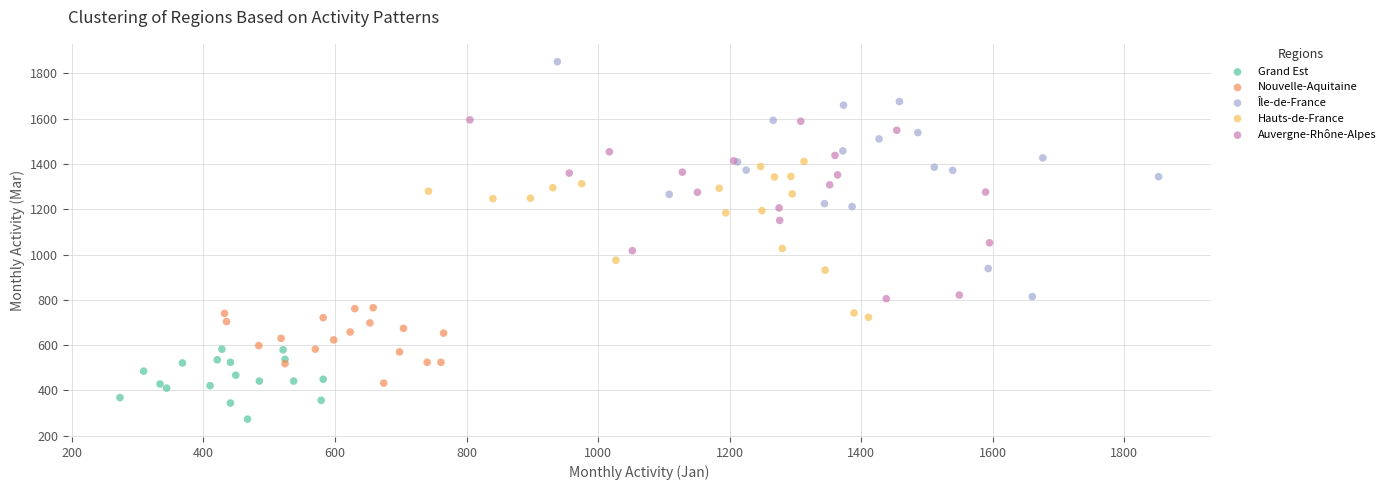

What are all the series names shown in the legend?

Grand Est, Nouvelle-Aquitaine, Île-de-France, Hauts-de-France, Auvergne-Rhône-Alpes